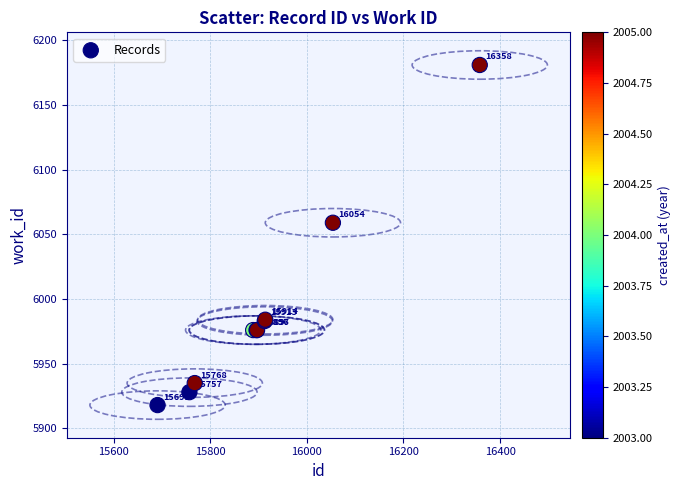

What Y value in the scatter plot is closest to 6049?

6059